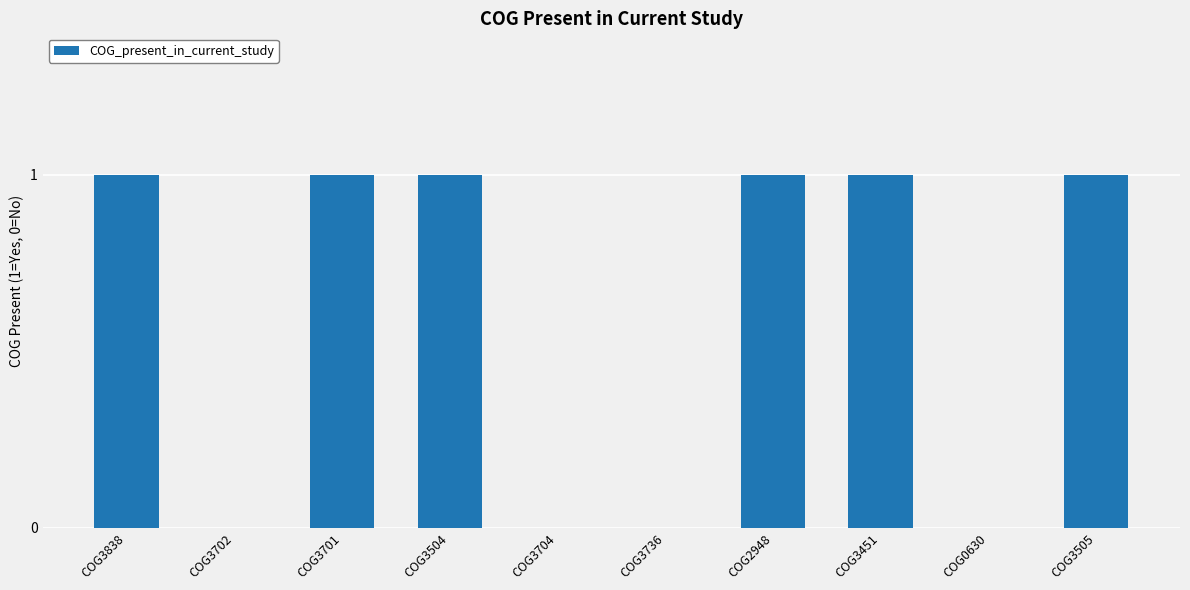

The chart shows a value of 2 at COG3504. True or false?

False